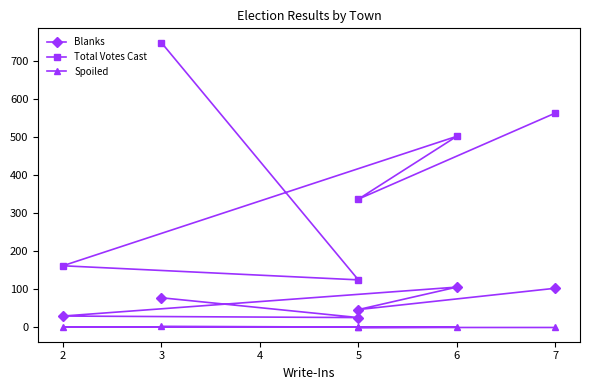

What is the value of the Total Votes Cast point at the 4th from the left?

502